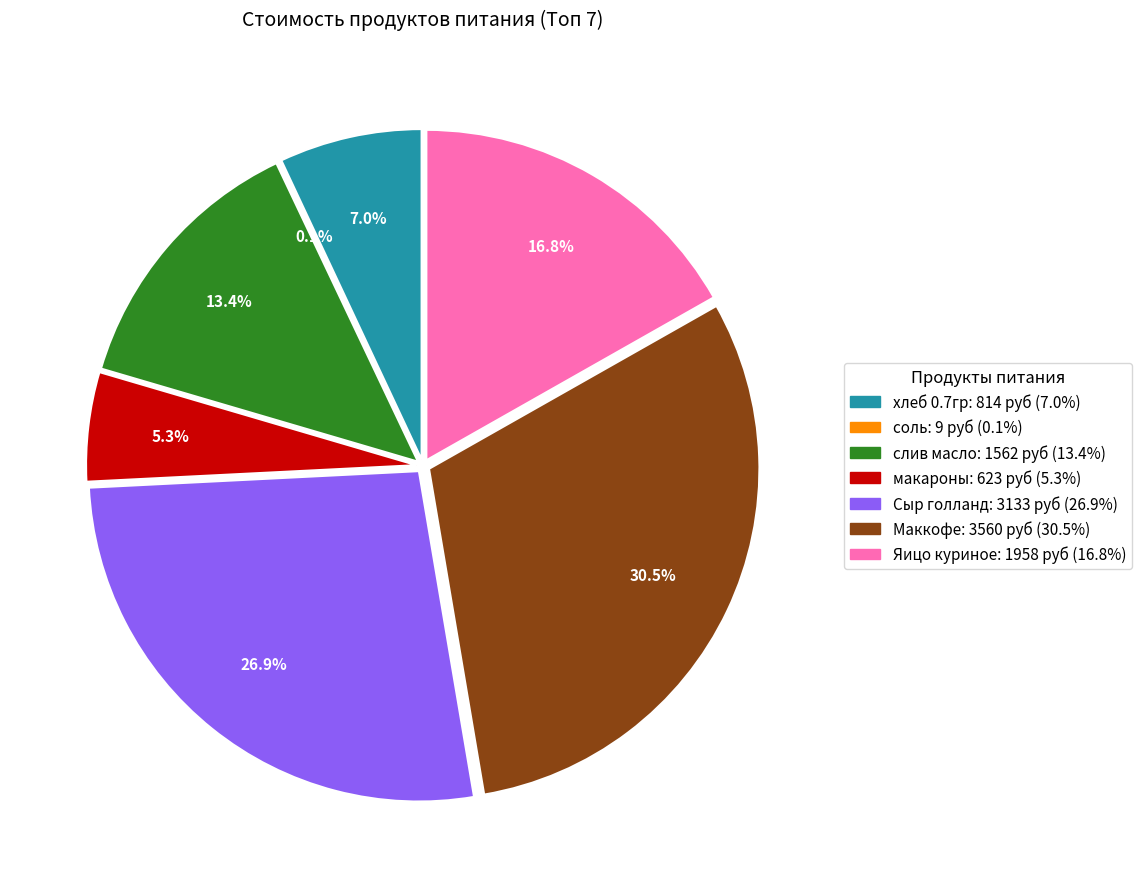

How many slices are in this pie chart?

7